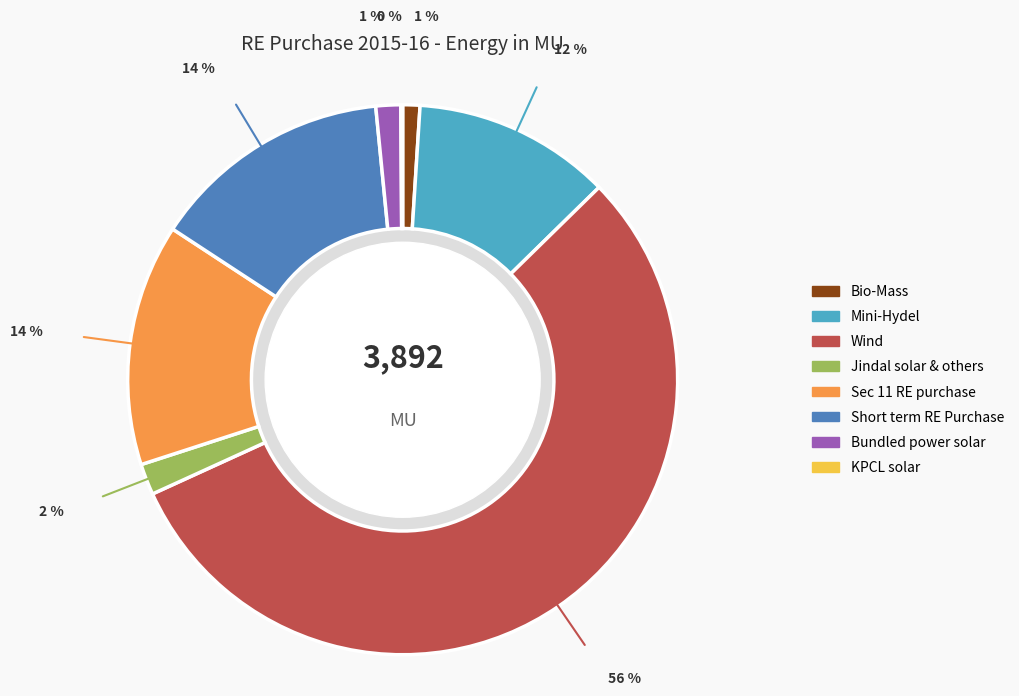

To the nearest percent, what is the difference between the Wind and Mini-Hydel slice percentages?

44%